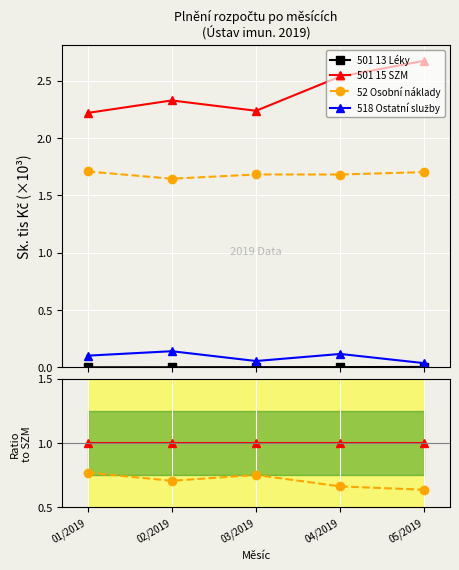

Reading left to right, list all the values displayed in this chart.

501 13 Léky: 0.0	0.0	0.0	0.0	0.0
501 15 SZM: 1.0	1.0	1.0	1.0	1.0
52 Osobní náklady: 0.8	0.7	0.8	0.7	0.6
518 Ostatní služby: 0.0	0.1	0.0	0.0	0.0